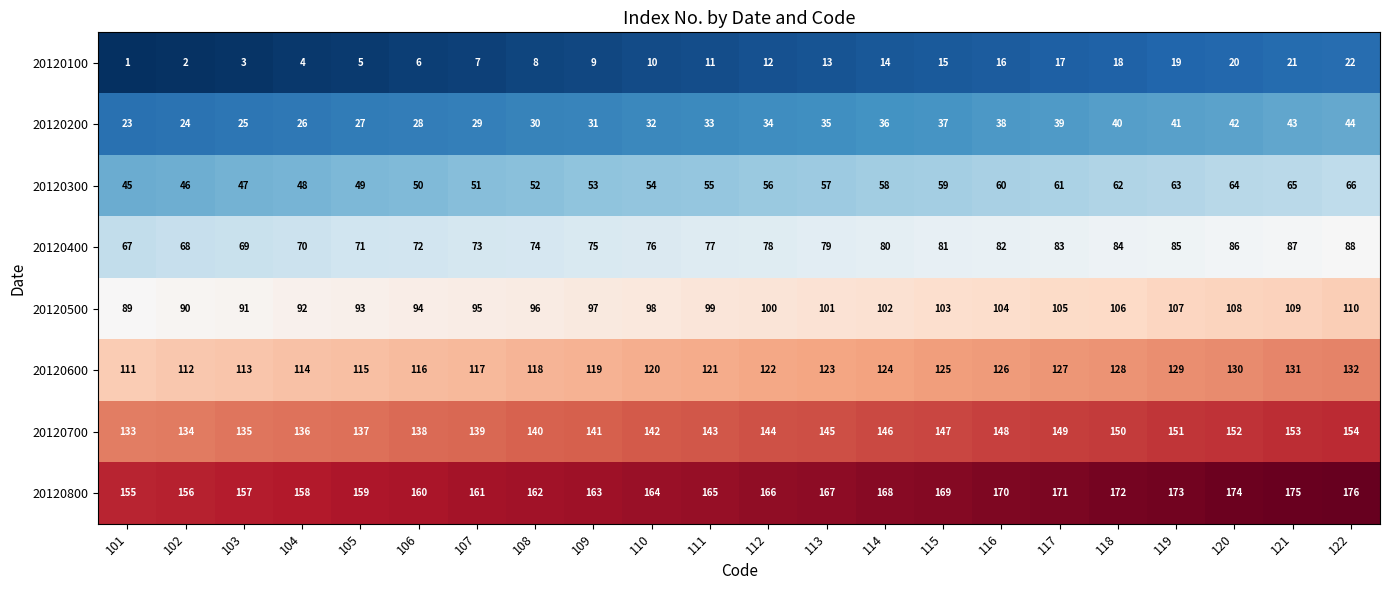

Is it true that 20120100 equals 10 at 120?

False